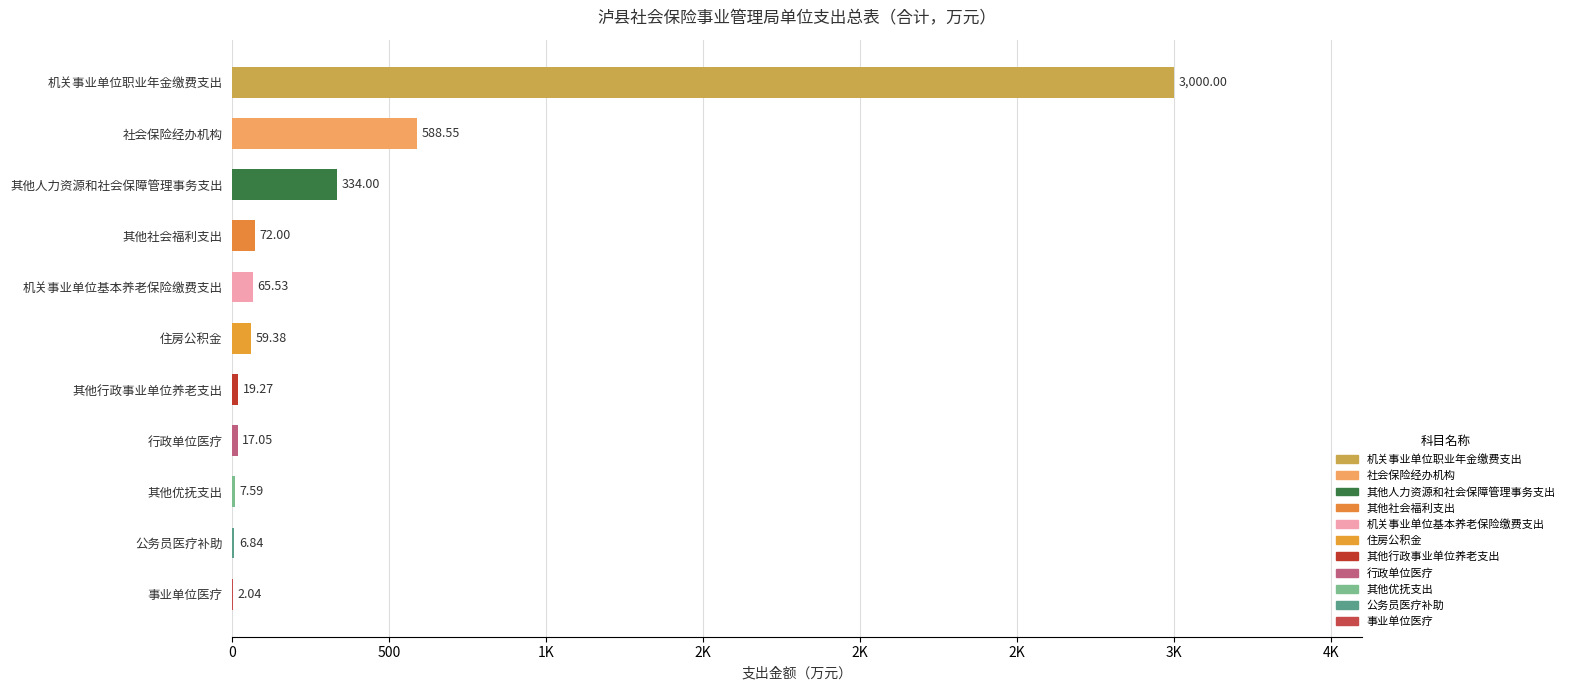

Are the bars horizontal?

Yes